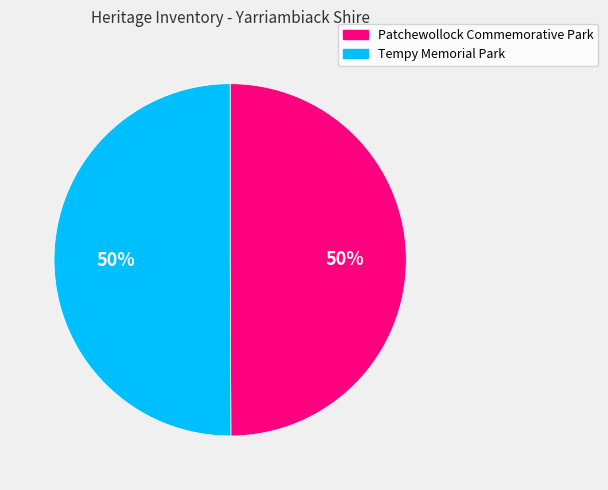

Combined, do Tempy Memorial Park and Patchewollock Commemorative Park account for over 50%?

Yes